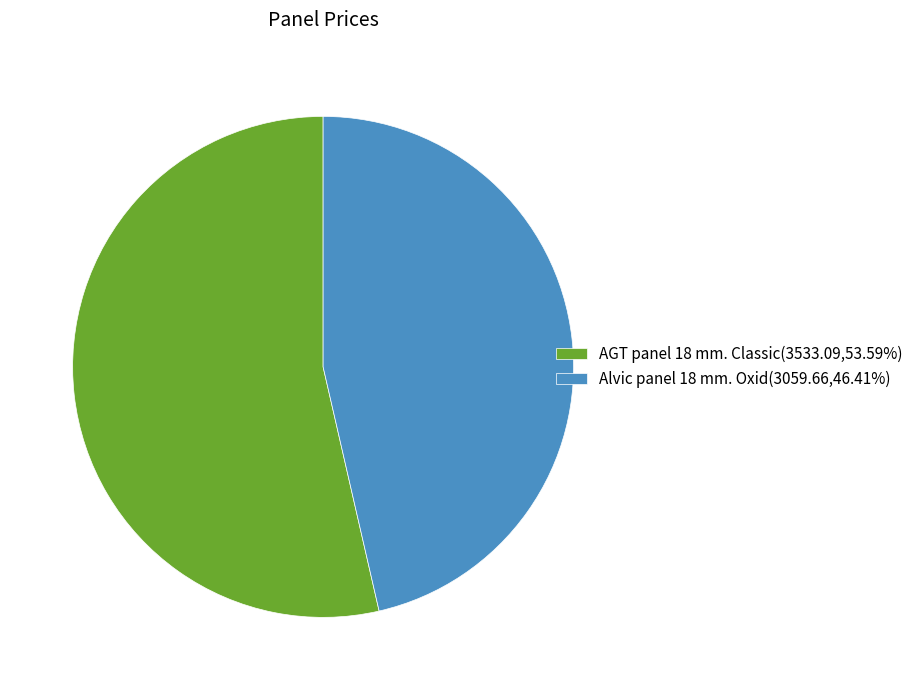

Does Alvic panel 18 mm. Oxid account for over 50% of the chart?

No